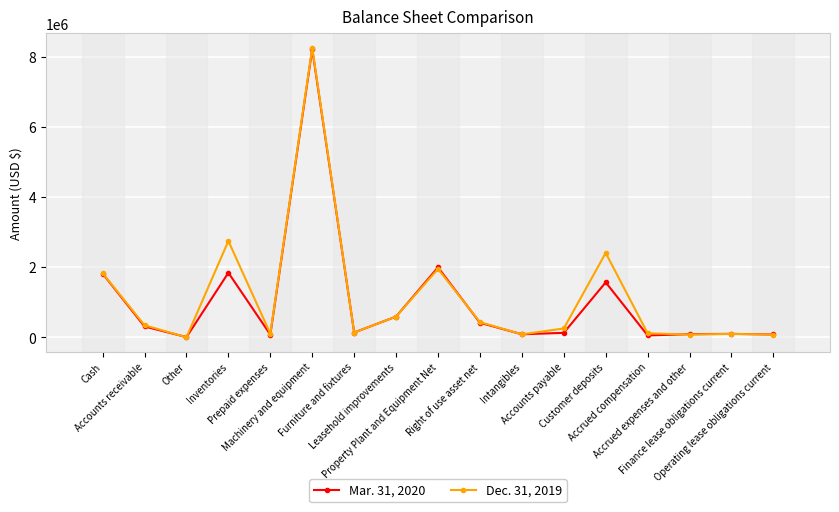

What is the sum of the Mar. 31, 2020 values at Furniture and fixtures and Accrued expenses and other?

229118